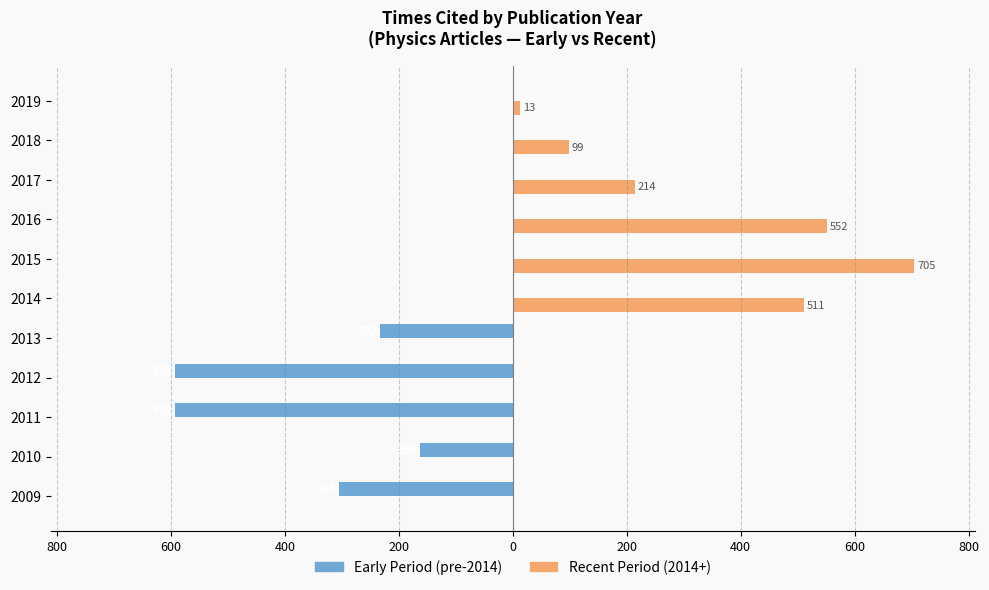

What is the difference between the second highest and second lowest values in the Early Period (pre-2014) series?

592